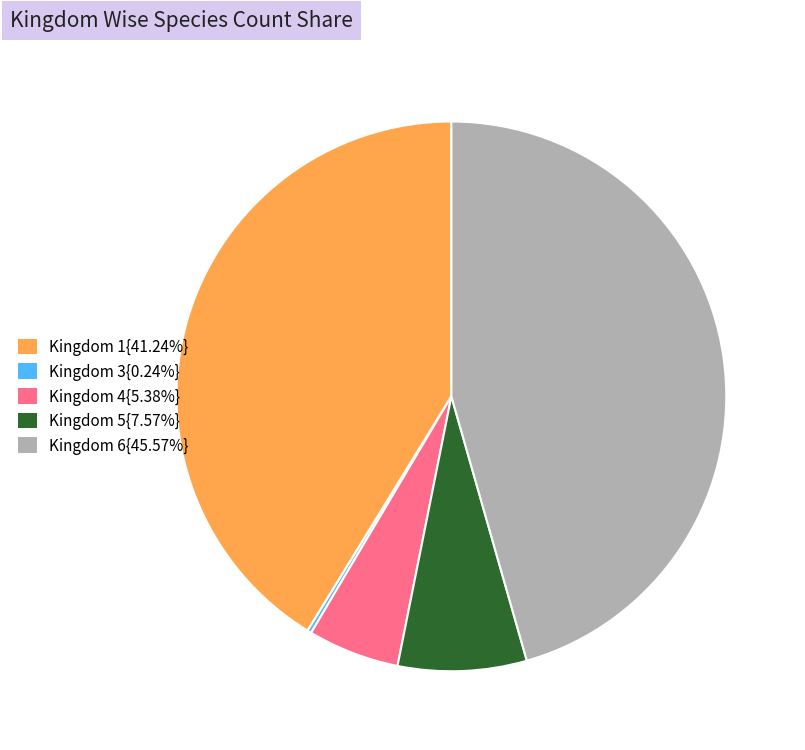

Is there a majority slice in this chart?

No